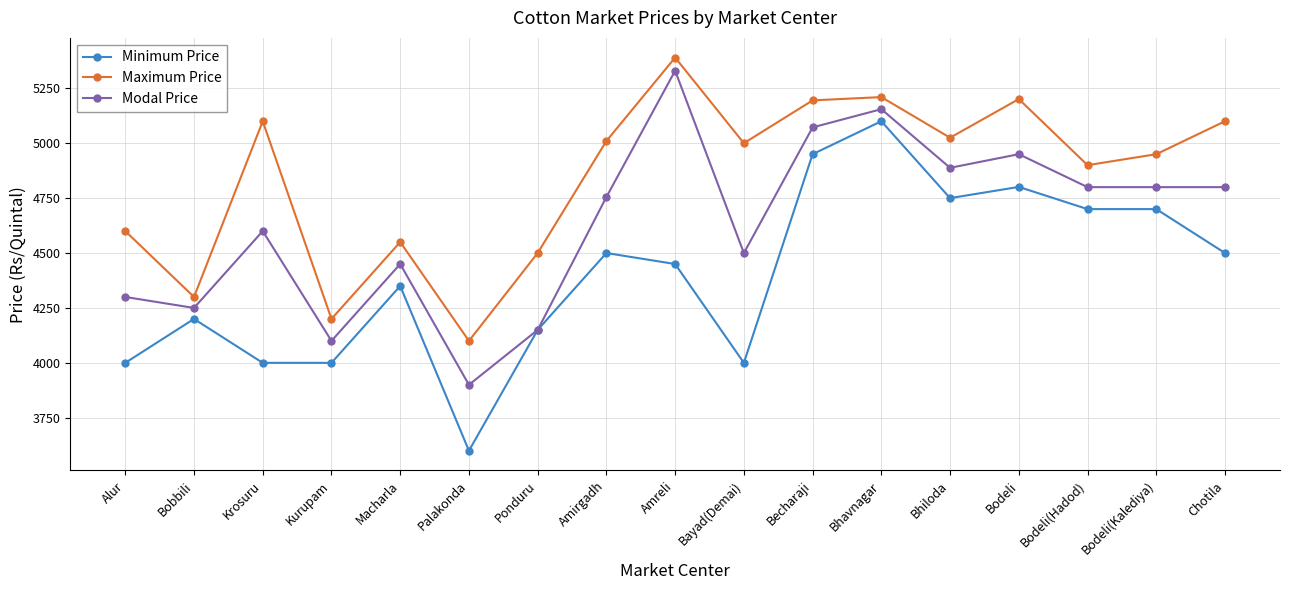

The Modal Price series shows 4755 at Amirgadh. True or false?

True